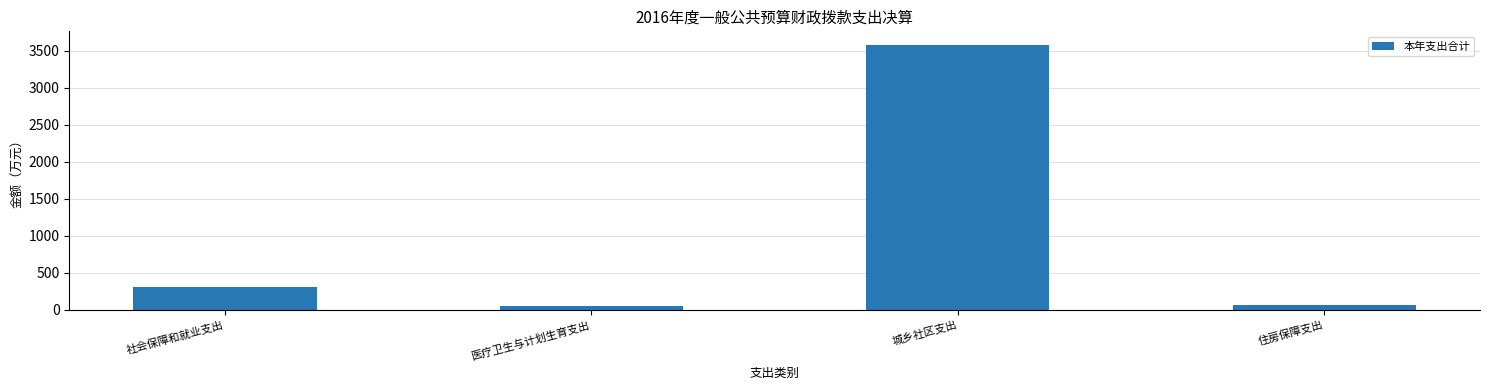

How many values are below 309?

2